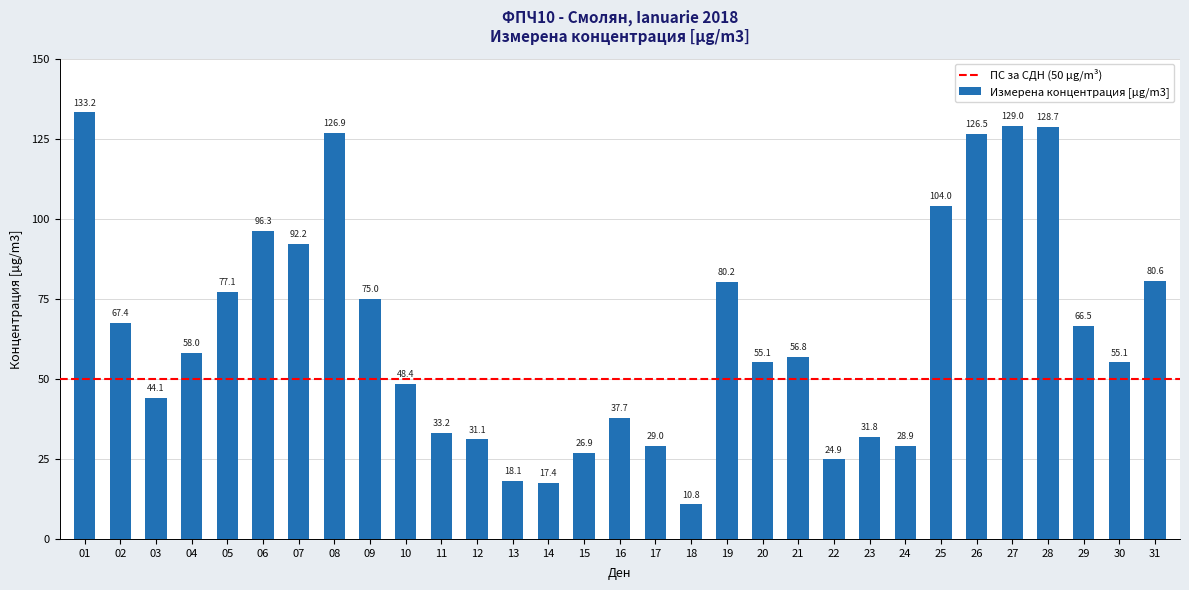

Is it true that the value at 22 is 35.7?

False